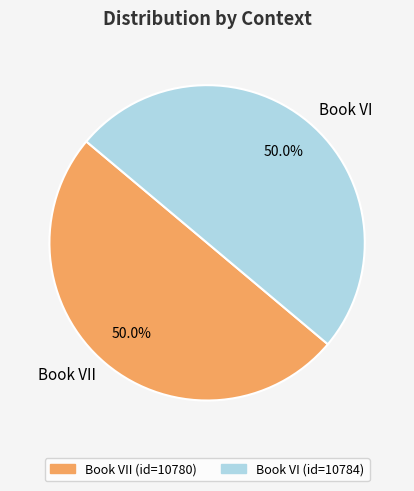

What percentage do Book VI and Book VII together represent?

100.0%